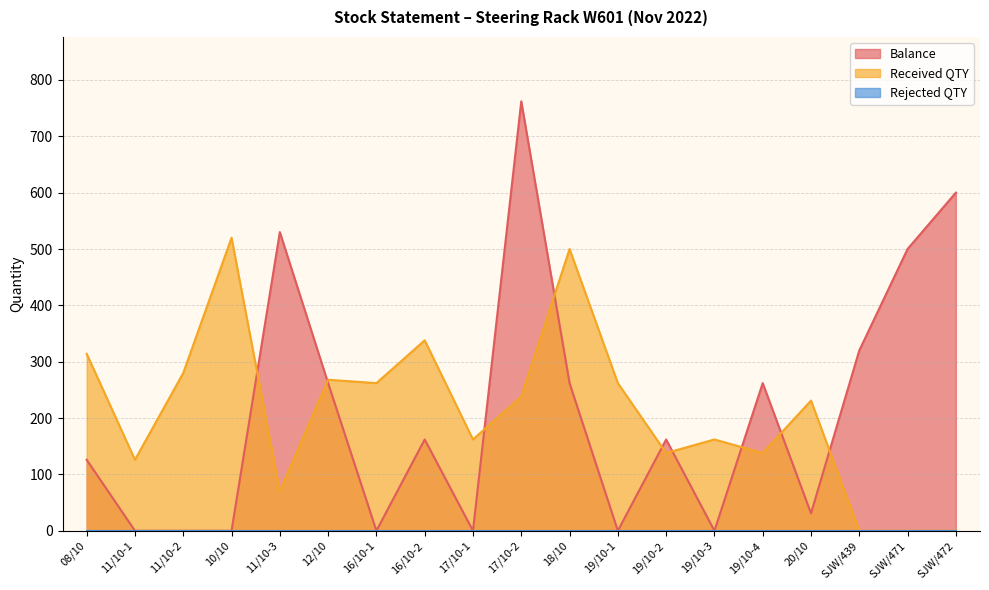

Which has a higher value, 10/10 or 19/10-4?

19/10-4